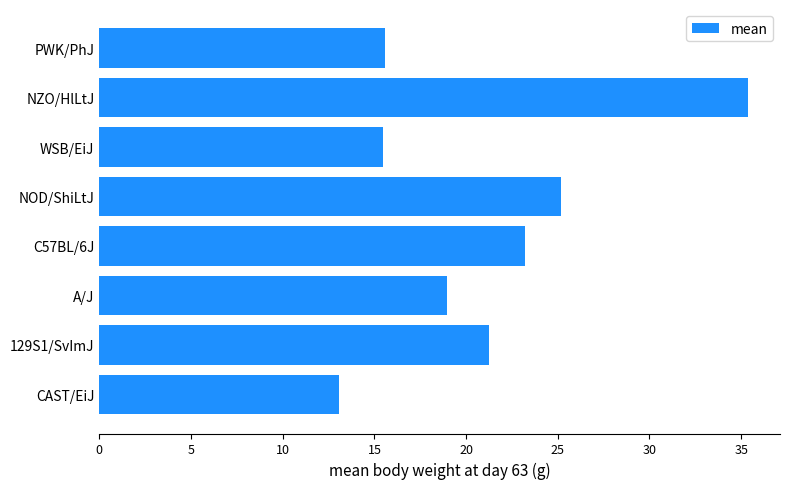

Which label corresponds to the largest value in the chart?

NZO/HlLtJ